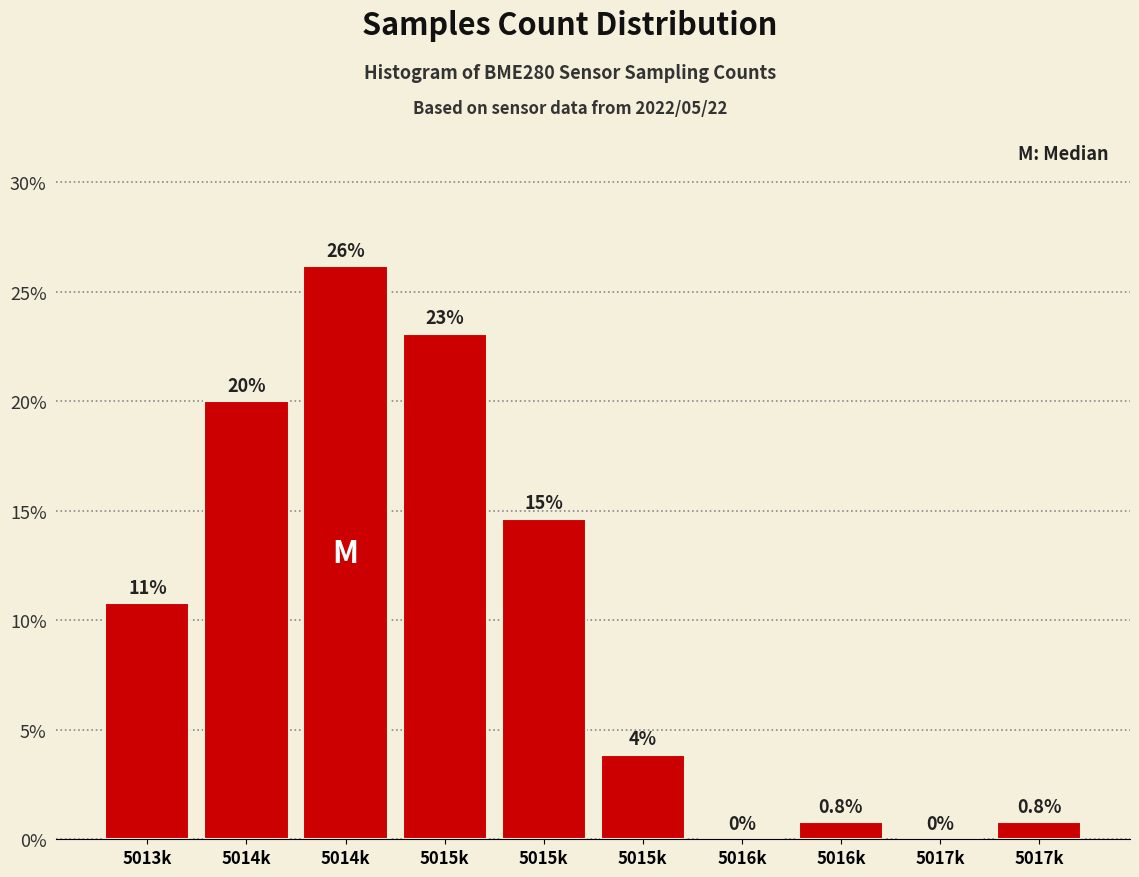

Count the number of categories in the chart.

10